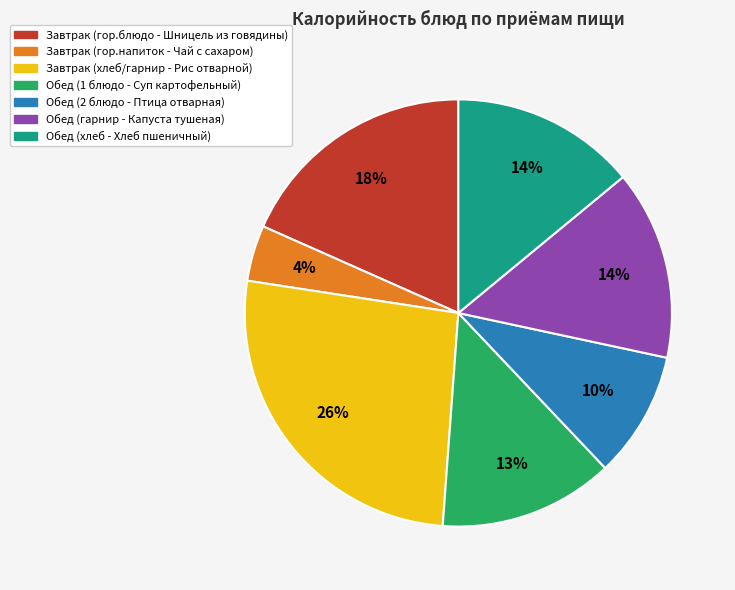

Count the number of slices in the pie.

7